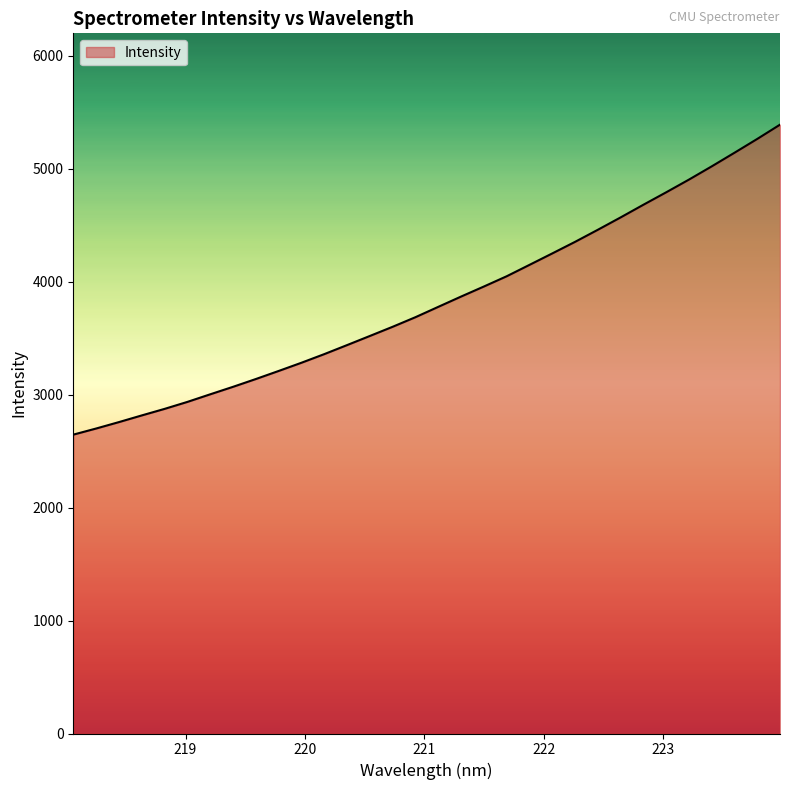

What is the maximum value shown in the chart?

5391.8